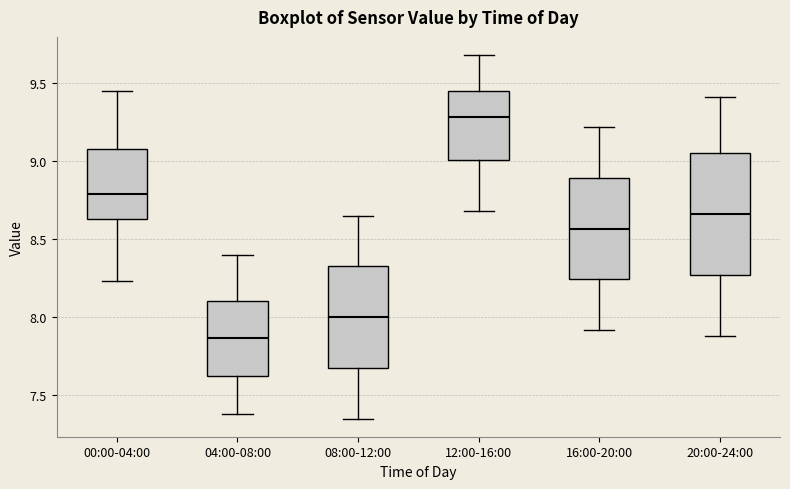

Reading left to right, transcribe this box plot: for each box, give where its median line is, the range the box spans, and where its two whiskers end, as read against the y-axis. The values are not printed on the chart, so give them approximately, as read against the axis.

00:00-04:00: median 8.80, box 8.65 to 9.10, whiskers 8.25 to 9.45
04:00-08:00: median 7.85, box 7.60 to 8.10, whiskers 7.40 to 8.40
08:00-12:00: median 8.00, box 7.65 to 8.35, whiskers 7.35 to 8.65
12:00-16:00: median 9.30, box 9.00 to 9.45, whiskers 8.70 to 9.70
16:00-20:00: median 8.55, box 8.25 to 8.90, whiskers 7.90 to 9.20
20:00-24:00: median 8.65, box 8.25 to 9.05, whiskers 7.90 to 9.40